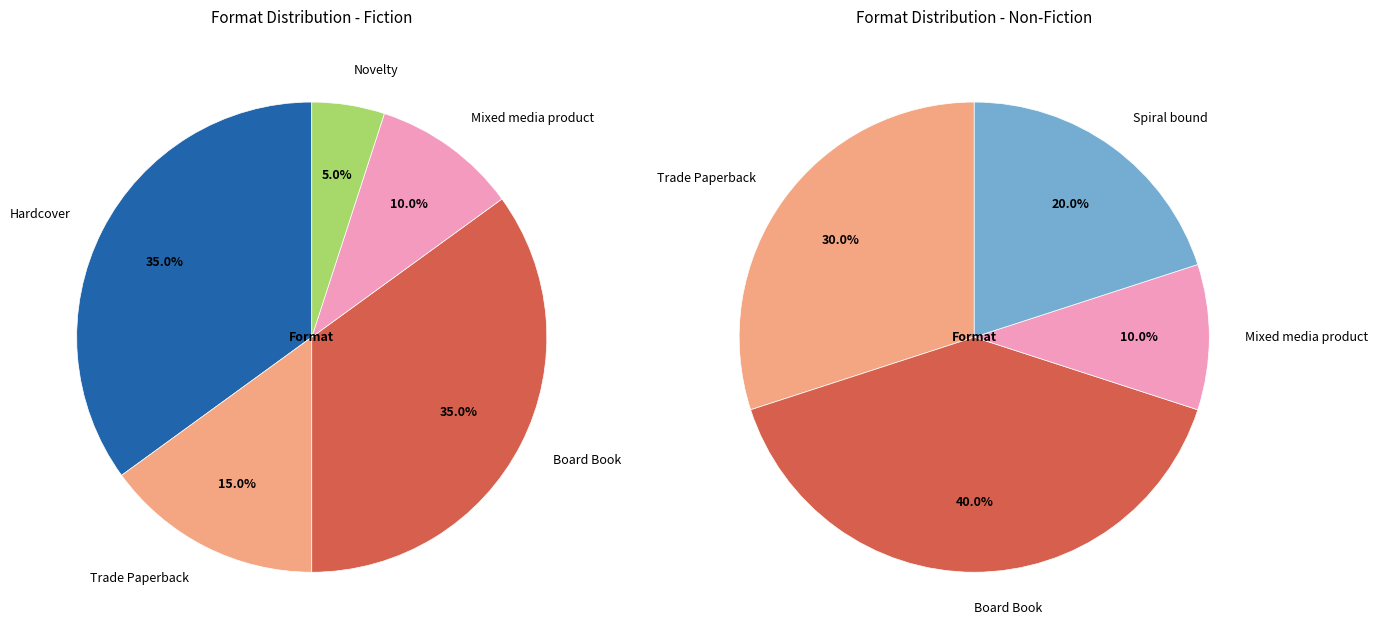

True or false: Mixed media product accounts for 22% of the total.

False